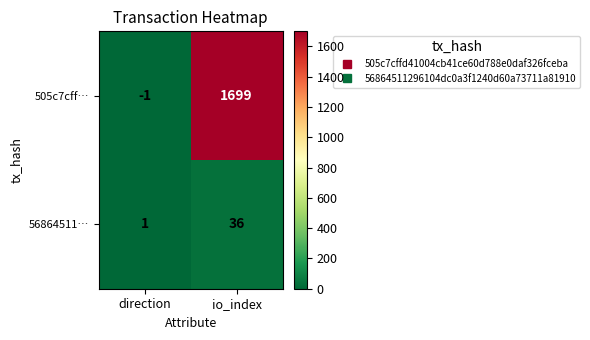

At io_index, list the series in order from largest to smallest.

505c7cff…, 56864511…